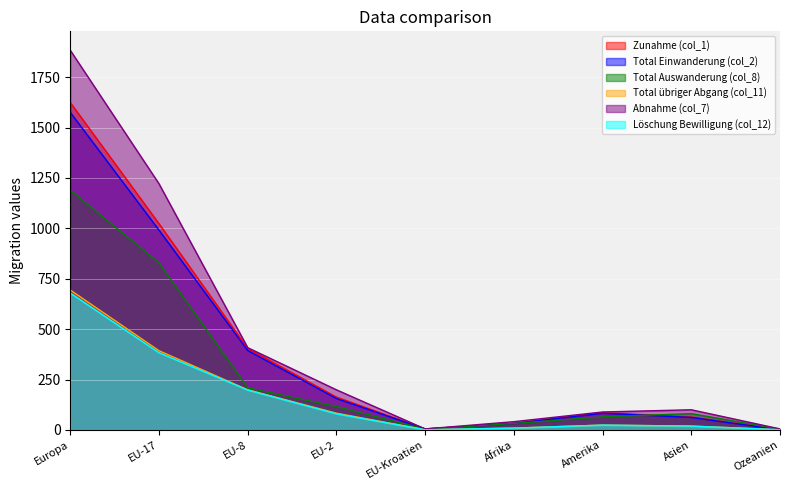

What is the label of the 5th point from the right?

EU-Kroatien